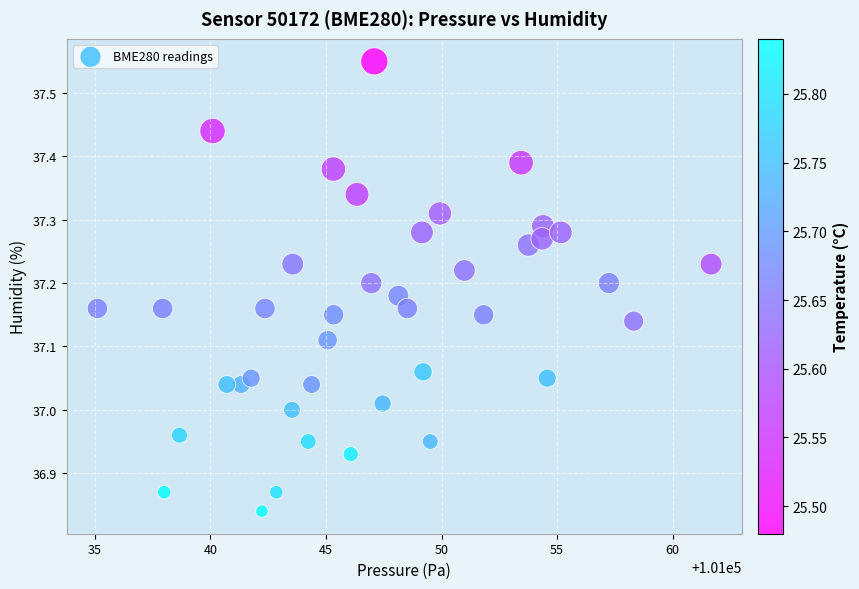

What is the range of Y values (max minus min)?

0.7